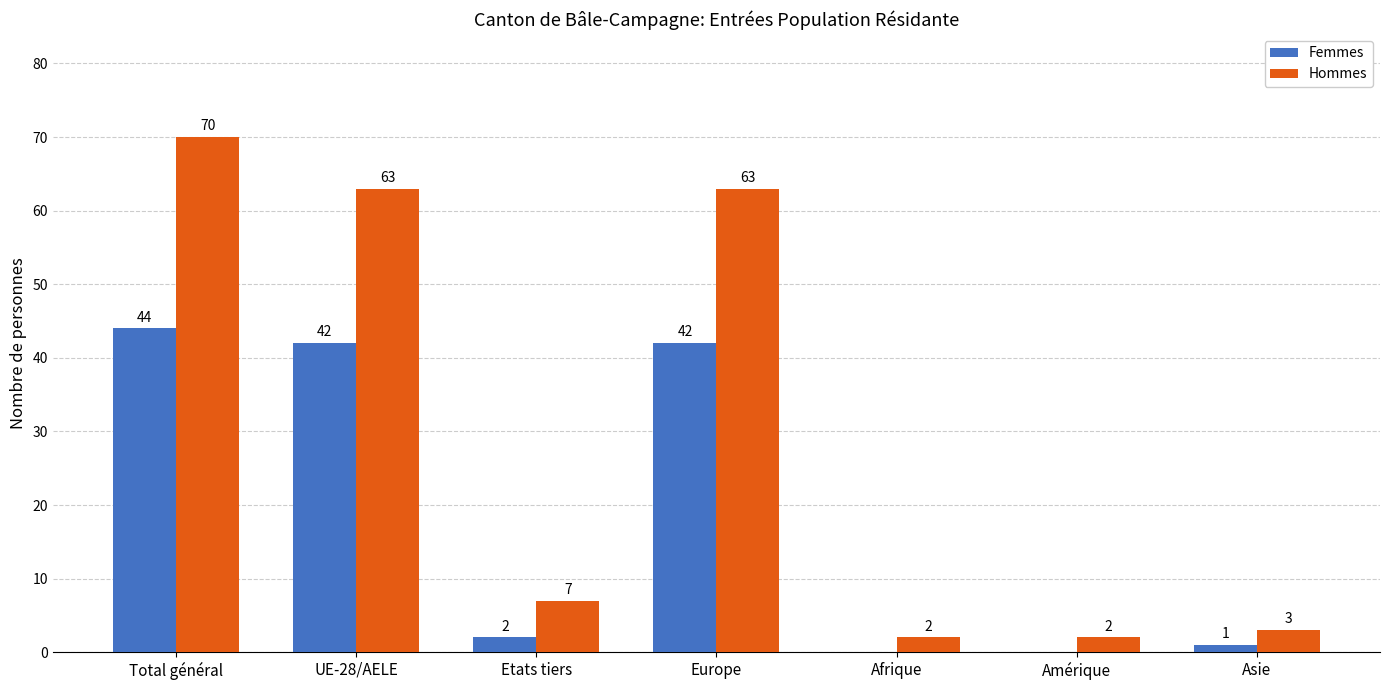

Which series changed the most between Total général and Afrique?

Hommes